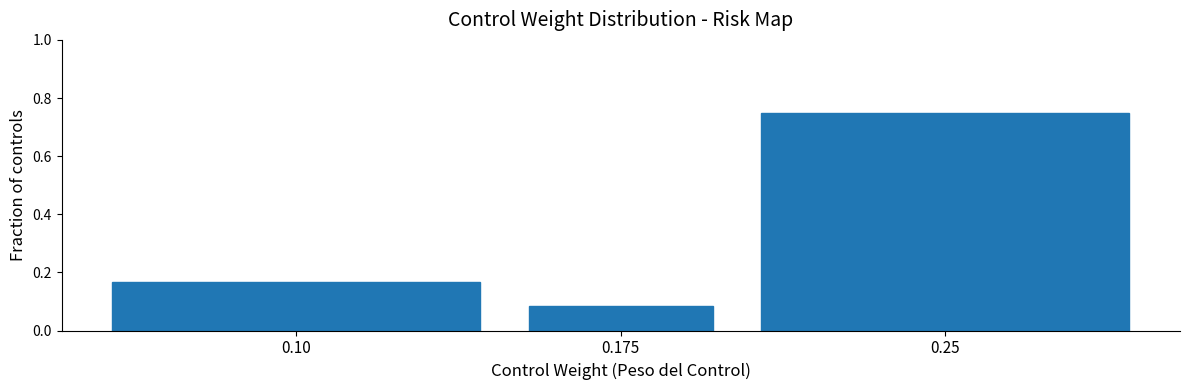

Reading left to right, transcribe this chart: for each bar, give the range it covers on the x-axis and its height. The values are not printed on the chart, so give them approximately, as read against the axis.

0.05 to 0.15: 0.16
0.15 to 0.20: 0.08
0.20 to 0.30: 0.76